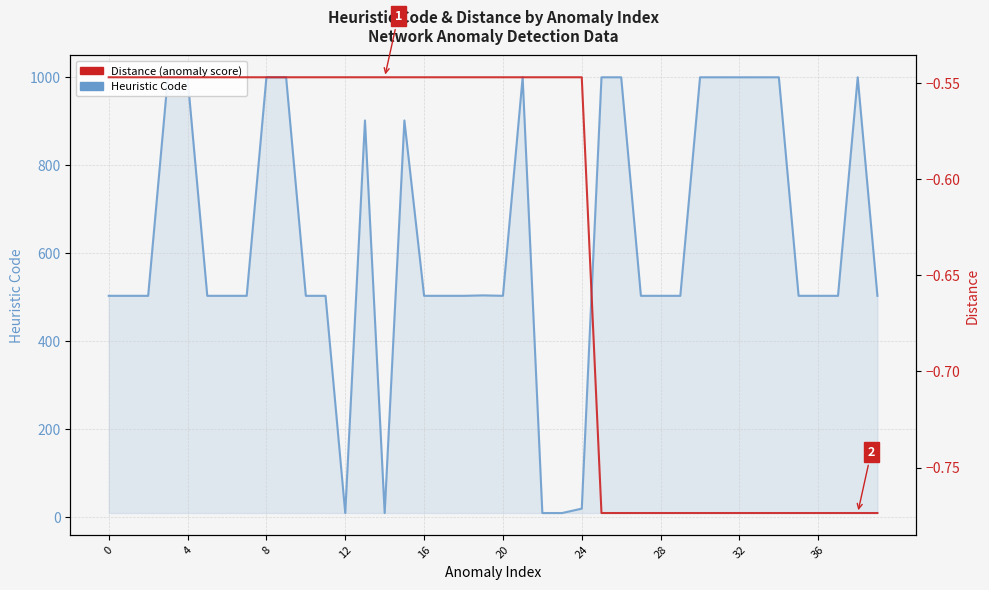

Which series changed the most between 18 and 29?

Distance